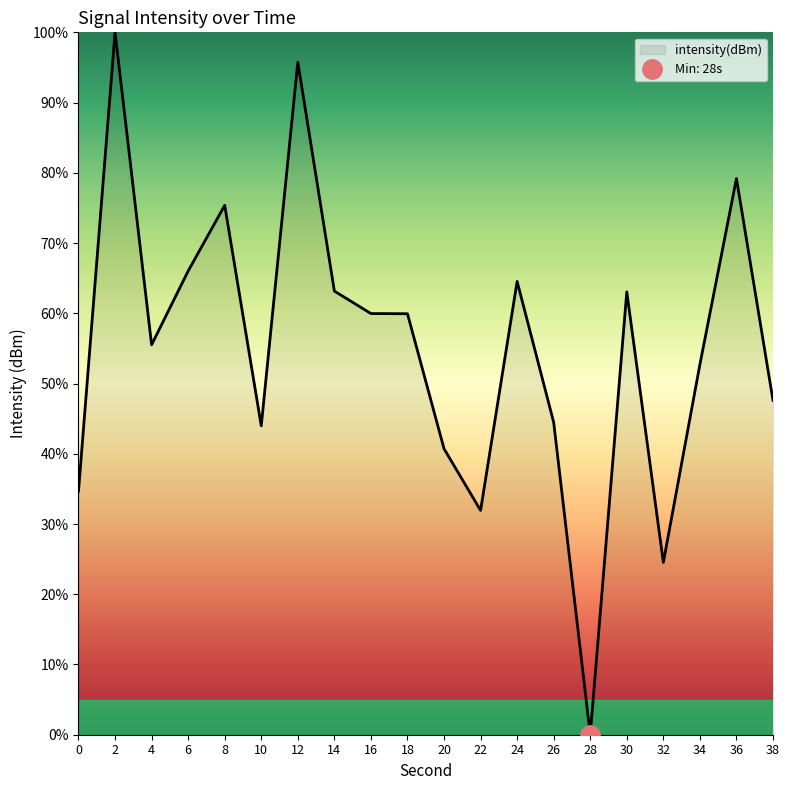

Between 14 and 16, which is larger?

14